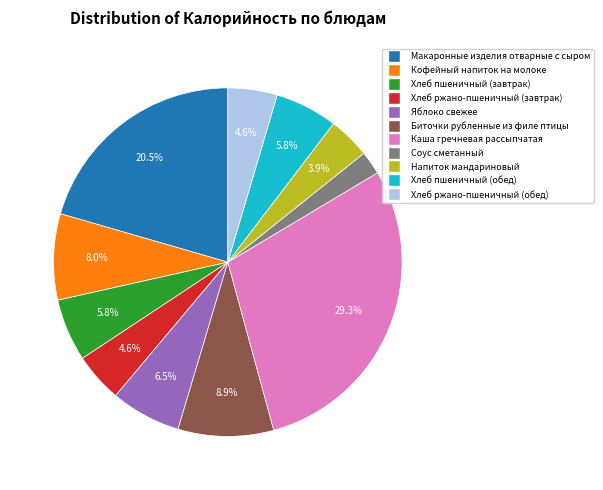

The Хлеб пшеничный (завтрак) slice represents 21% of the pie. True or false?

False